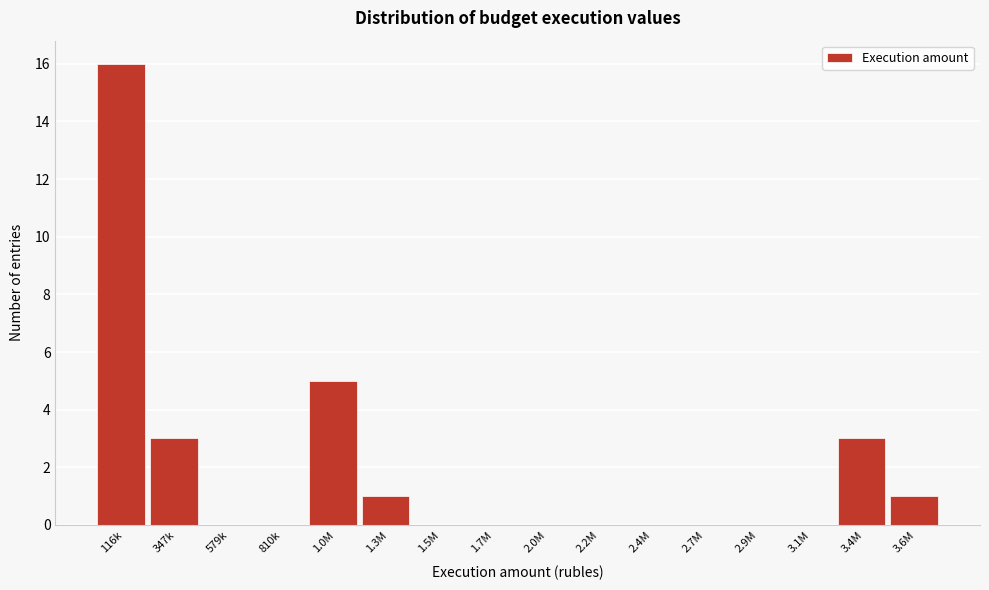

Reading left to right, extract all data points from this chart.

116k=16	347k=3	579k=0	810k=0	1.0M=5	1.3M=1	1.5M=0	1.7M=0	2.0M=0	2.2M=0	2.4M=0	2.7M=0	2.9M=0	3.1M=0	3.4M=3	3.6M=1